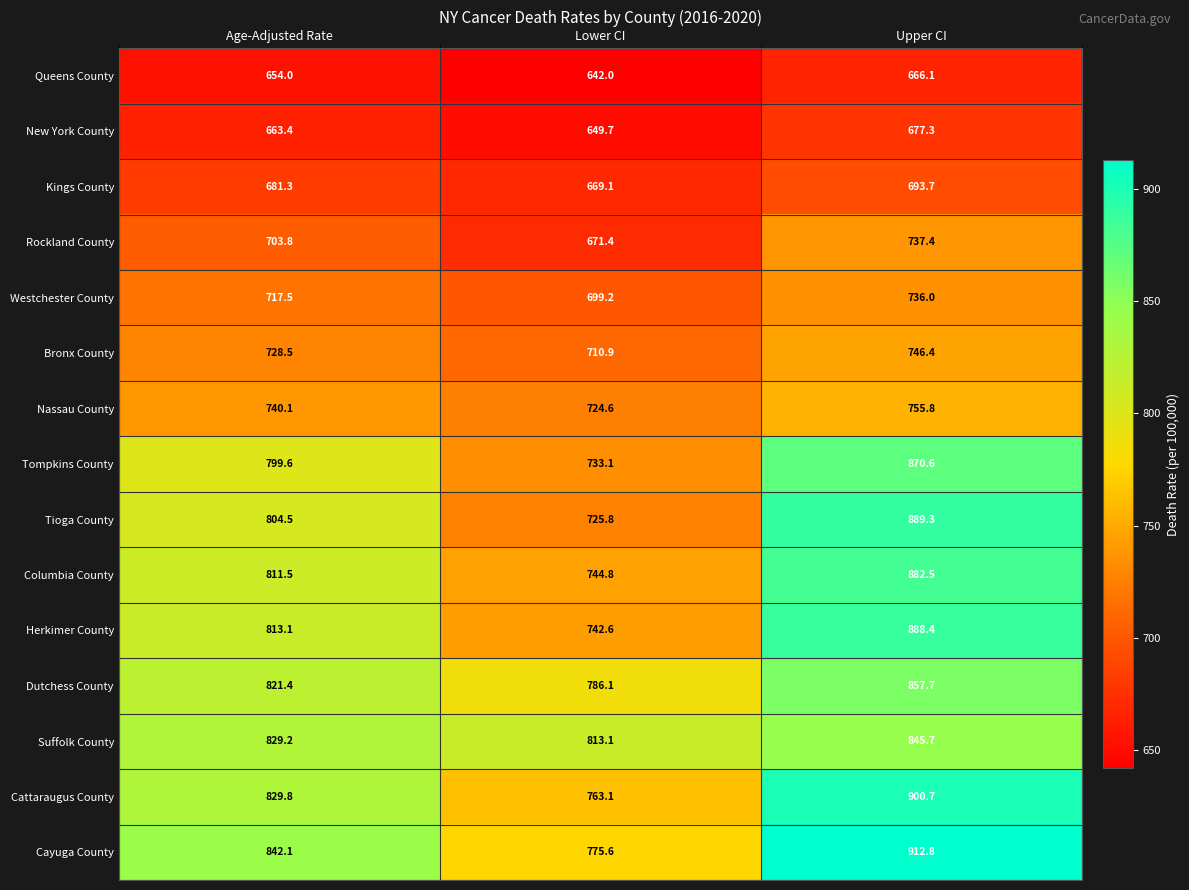

What is the smallest value displayed?

642.0